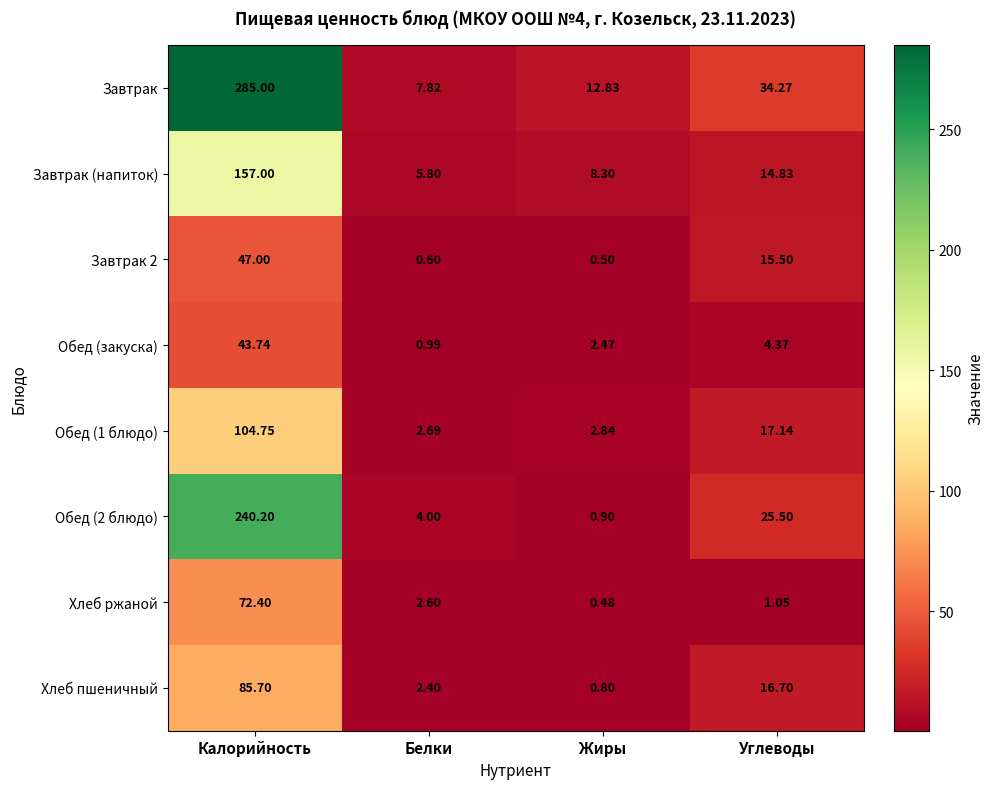

Which series has the largest range (max minus min)?

Завтрак